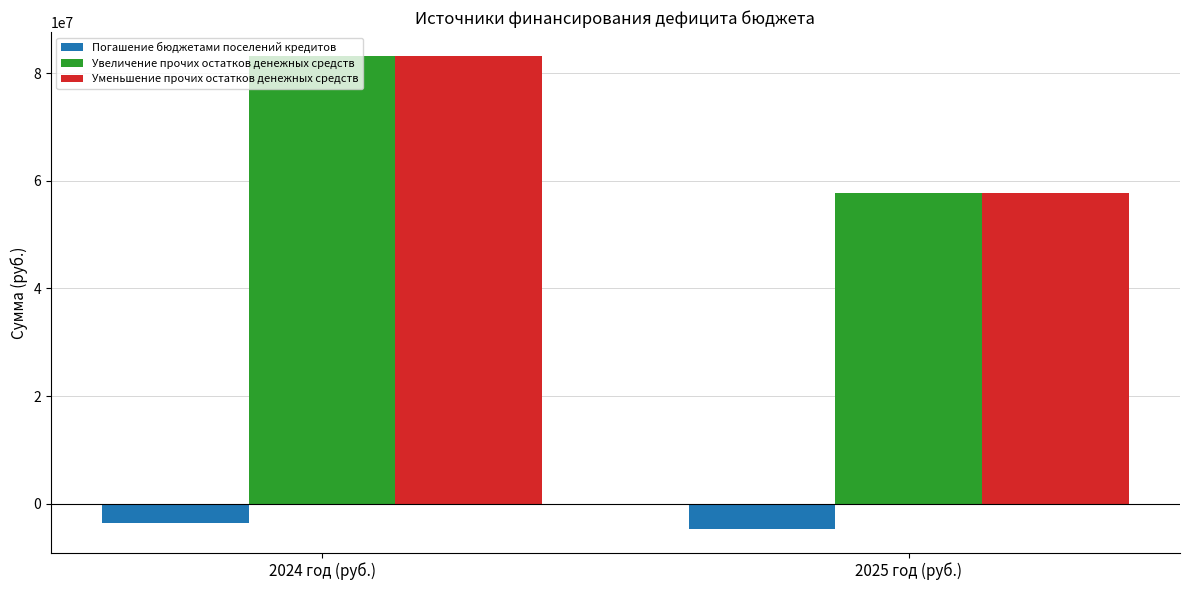

At which label does Погашение бюджетами поселений кредитов reach its peak?

2024 год (руб.)